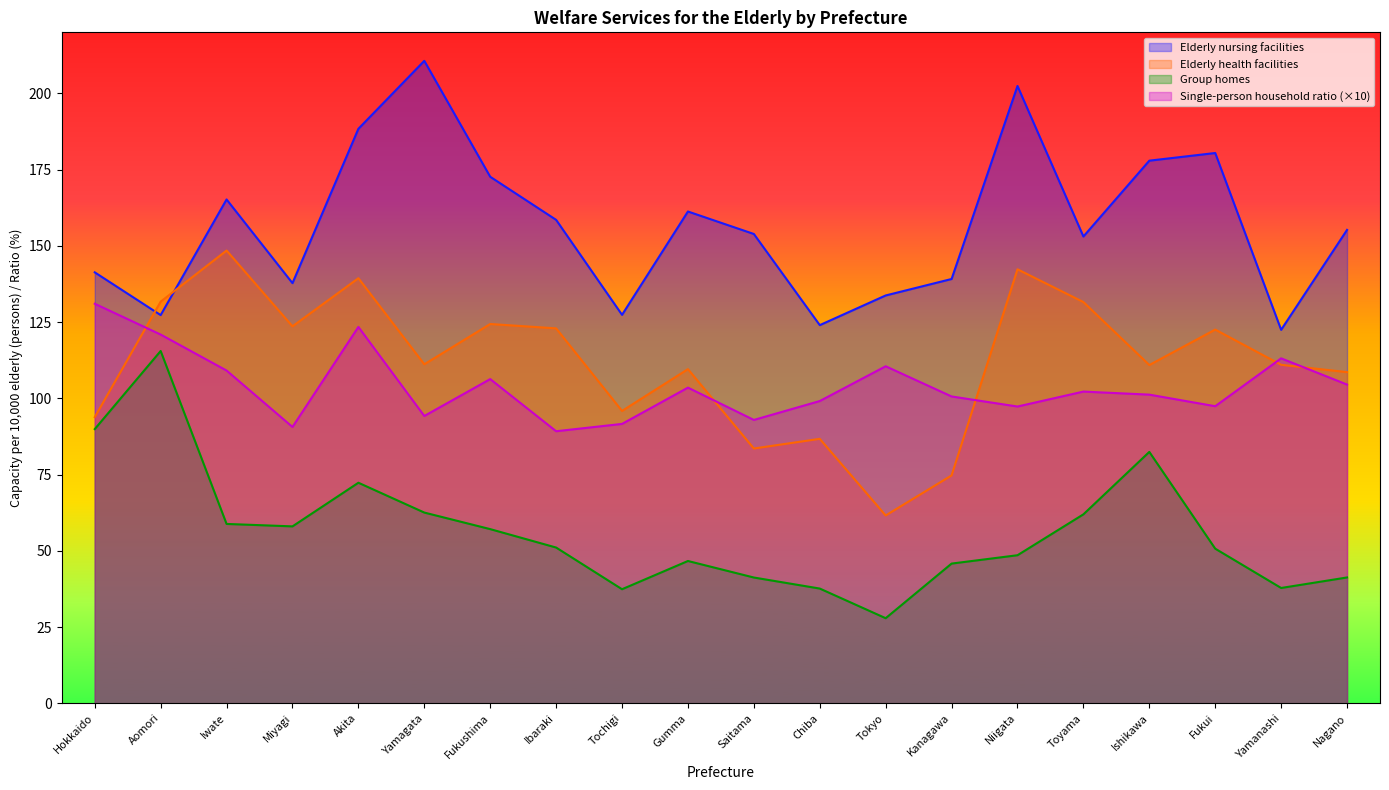

How many values in the Elderly health facilities series exceed 111?

10